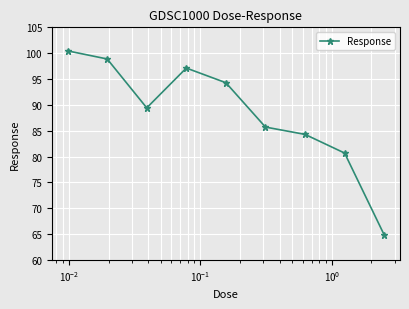

What is the maximum value shown in the chart?

100.4